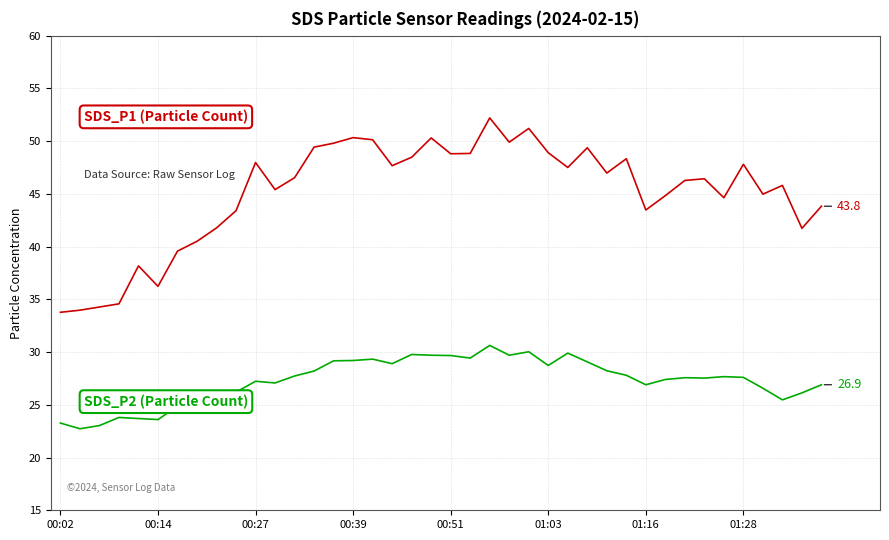

What is the maximum value shown in the chart?

52.2